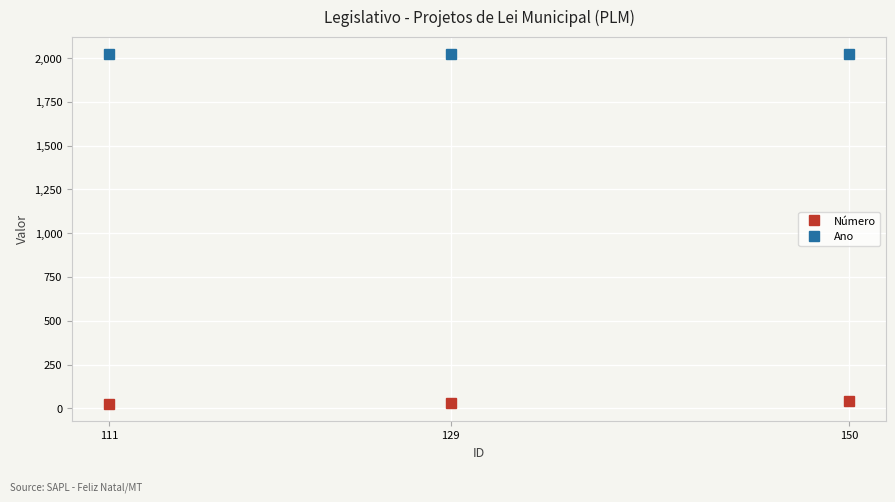

What is the difference between the highest and lowest values at 129?

1990